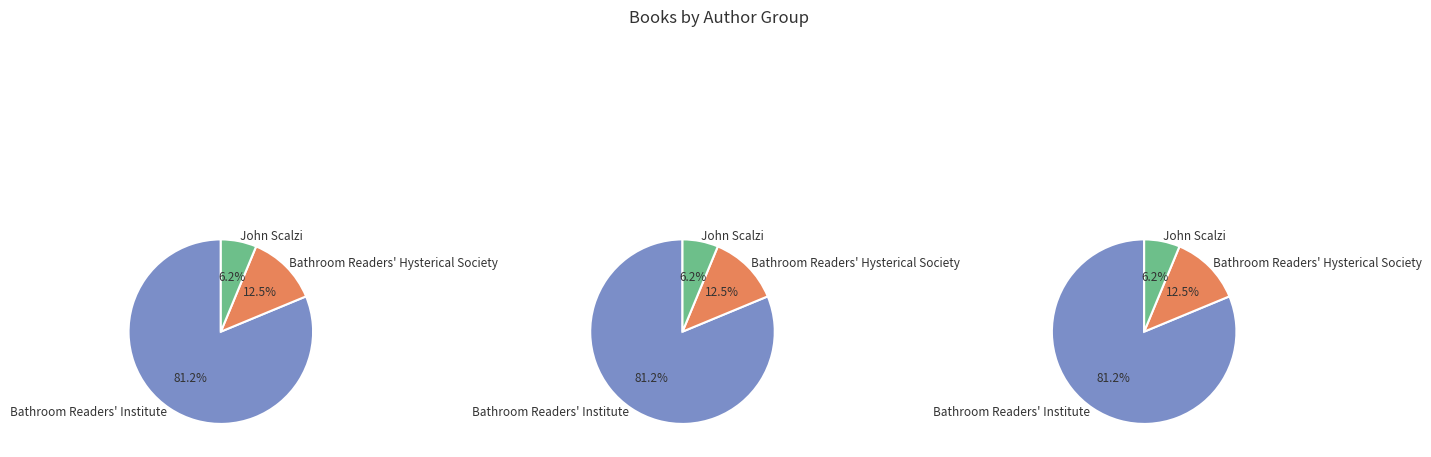

The Bathroom Readers' Hysterical Society slice represents 12% of the pie. True or false?

True